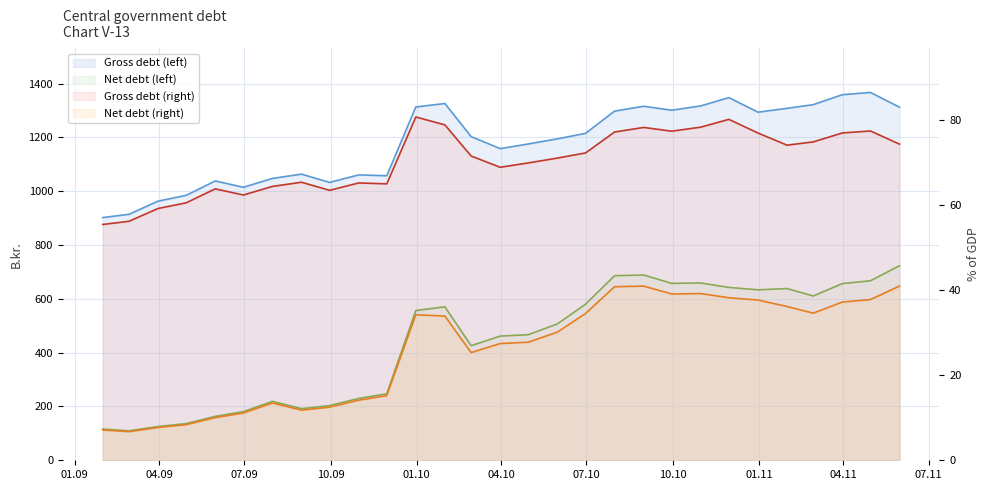

How many interior local valleys does the net_debt_right series have?

5